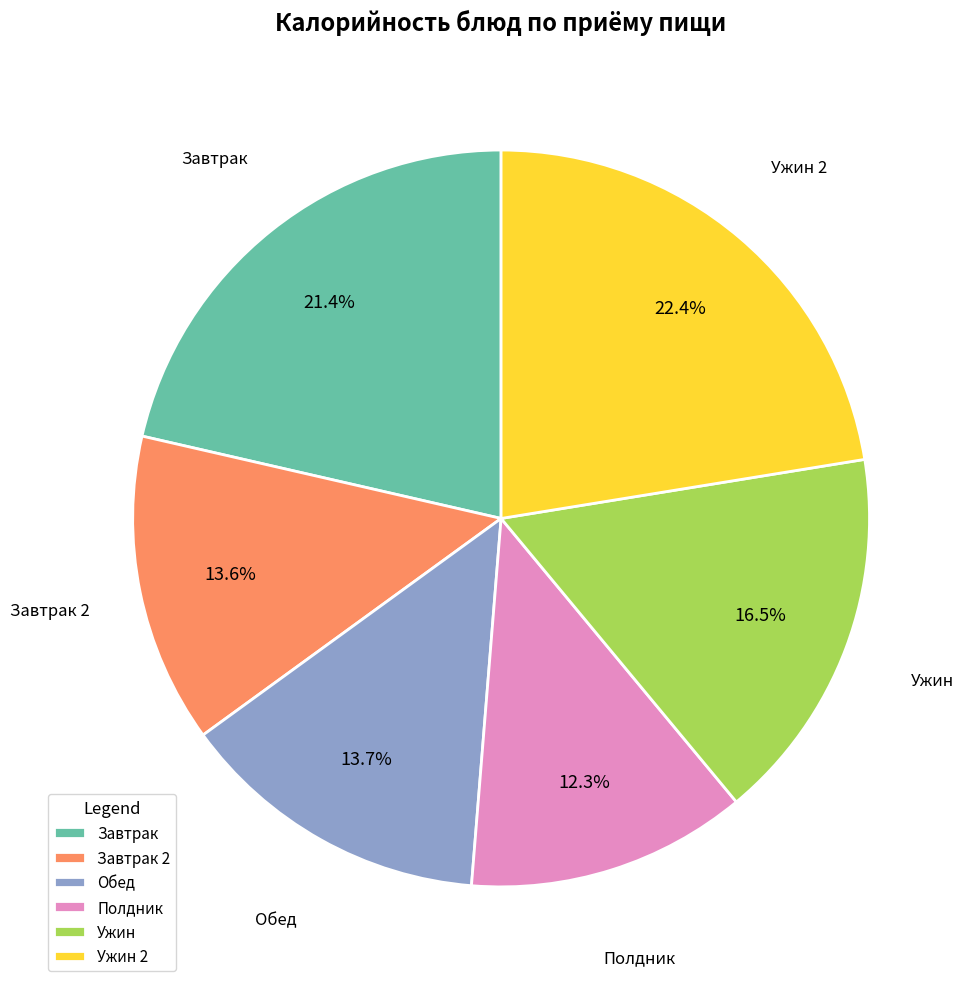

Is there any slice that represents more than half of the pie?

No